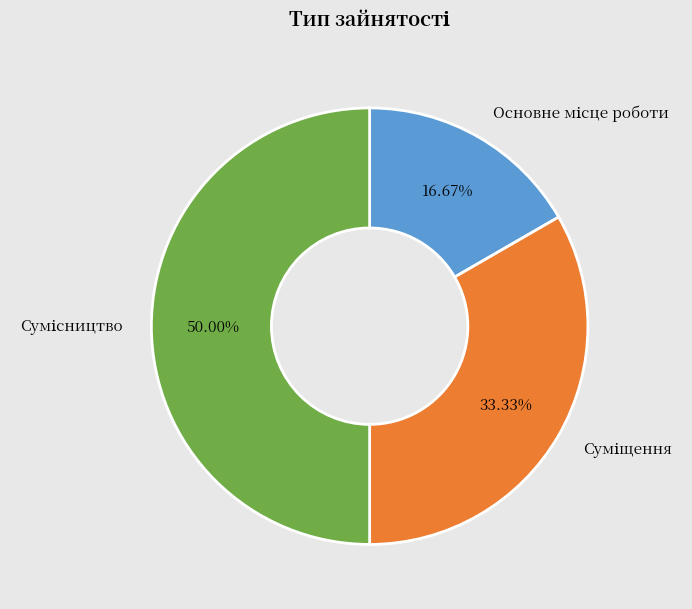

What is the total percentage of Суміщення and Сумісництво?

83.3%